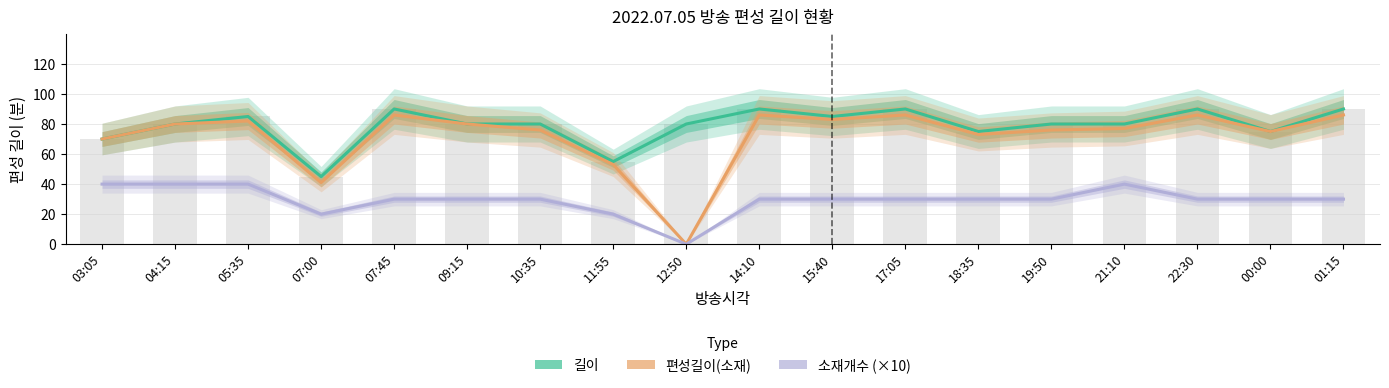

Where is 소재개수 (×10) nearest to the value 20?

07:00